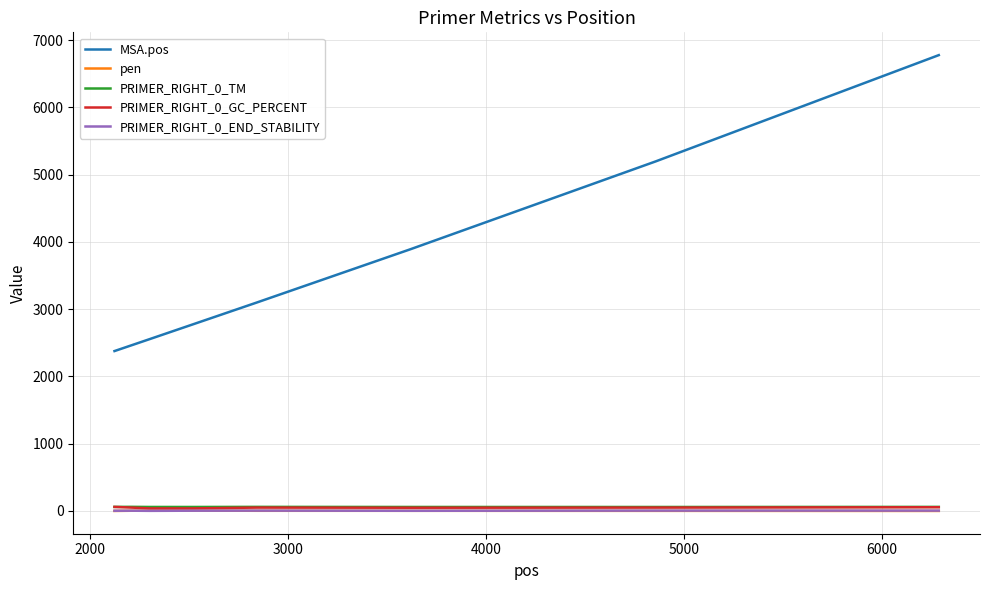

How many intersections are there between PRIMER_RIGHT_0_GC_PERCENT and PRIMER_RIGHT_0_TM?

1